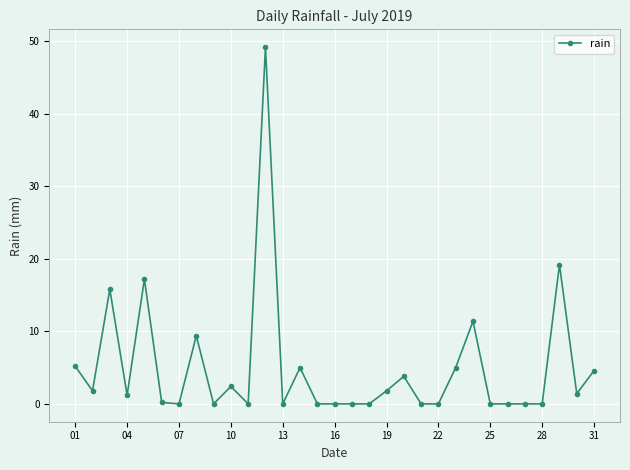

Count the number of data series in this chart.

1